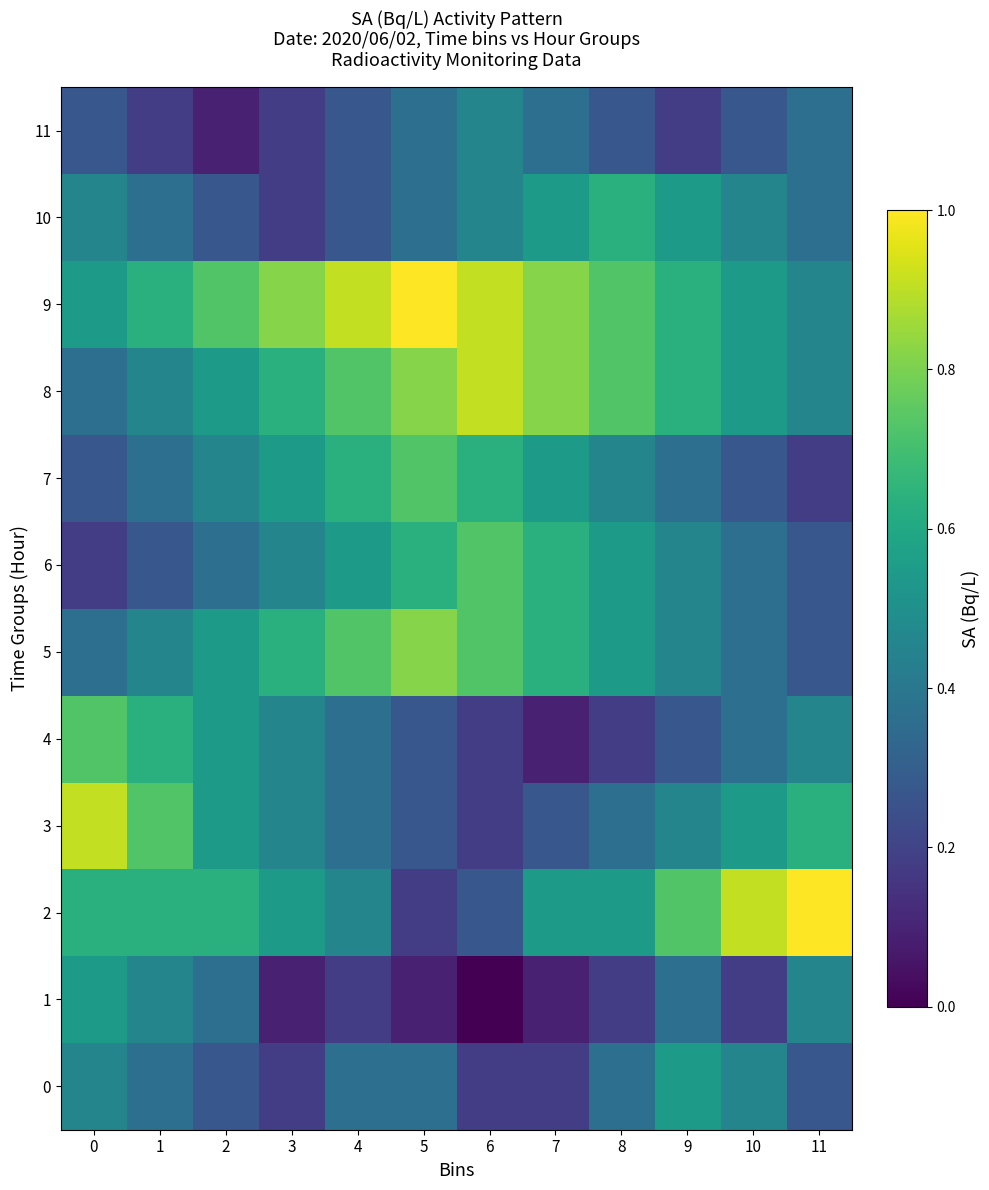

Reading right to left, extract all data points from this chart.

0: 11=0.3	10=0.5	9=0.5	8=0.4	7=0.2	6=0.2	5=0.4	4=0.4	3=0.2	2=0.3	1=0.4	0=0.5
1: 11=0.5	10=0.2	9=0.4	8=0.2	7=0.1	6=0.0	5=0.1	4=0.2	3=0.1	2=0.4	1=0.5	0=0.5
2: 11=1.0	10=0.9	9=0.7	8=0.5	7=0.5	6=0.3	5=0.2	4=0.5	3=0.5	2=0.6	1=0.6	0=0.6
3: 11=0.6	10=0.5	9=0.5	8=0.4	7=0.3	6=0.2	5=0.3	4=0.4	3=0.5	2=0.5	1=0.7	0=0.9
4: 11=0.5	10=0.4	9=0.3	8=0.2	7=0.1	6=0.2	5=0.3	4=0.4	3=0.5	2=0.5	1=0.6	0=0.7
5: 11=0.3	10=0.4	9=0.5	8=0.5	7=0.6	6=0.7	5=0.8	4=0.7	3=0.6	2=0.5	1=0.5	0=0.4
6: 11=0.3	10=0.4	9=0.5	8=0.5	7=0.6	6=0.7	5=0.6	4=0.5	3=0.5	2=0.4	1=0.3	0=0.2
7: 11=0.2	10=0.3	9=0.4	8=0.5	7=0.5	6=0.6	5=0.7	4=0.6	3=0.5	2=0.5	1=0.4	0=0.3
8: 11=0.5	10=0.5	9=0.6	8=0.7	7=0.8	6=0.9	5=0.8	4=0.7	3=0.6	2=0.5	1=0.5	0=0.4
9: 11=0.5	10=0.5	9=0.6	8=0.7	7=0.8	6=0.9	5=1.0	4=0.9	3=0.8	2=0.7	1=0.6	0=0.5
10: 11=0.4	10=0.5	9=0.5	8=0.6	7=0.5	6=0.5	5=0.4	4=0.3	3=0.2	2=0.3	1=0.4	0=0.5
11: 11=0.4	10=0.3	9=0.2	8=0.3	7=0.4	6=0.5	5=0.4	4=0.3	3=0.2	2=0.1	1=0.2	0=0.3